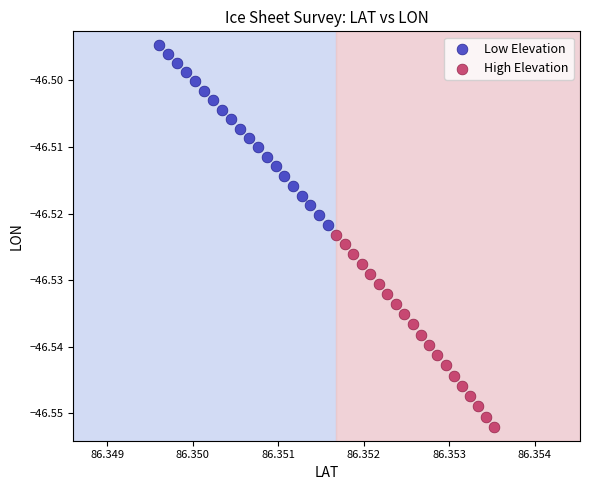

Which series reaches the minimum Y coordinate?

High Elevation